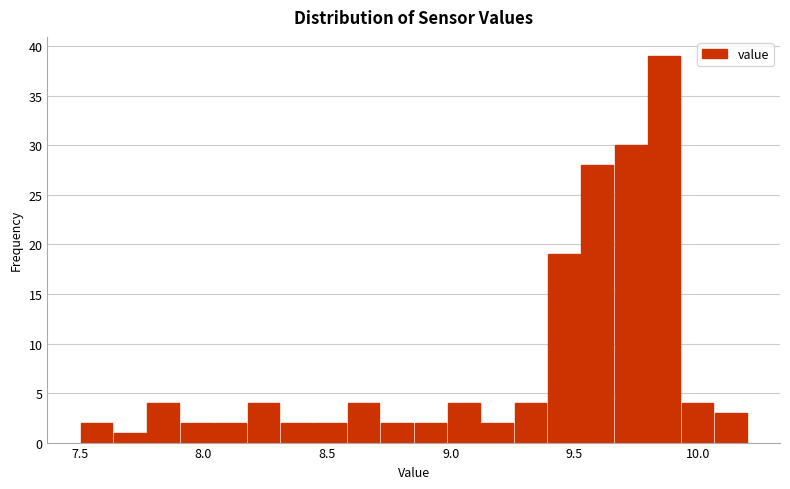

Around what value on the x-axis is the tallest bar? Give the approximate position of its centre, as read against the axis.

9.85